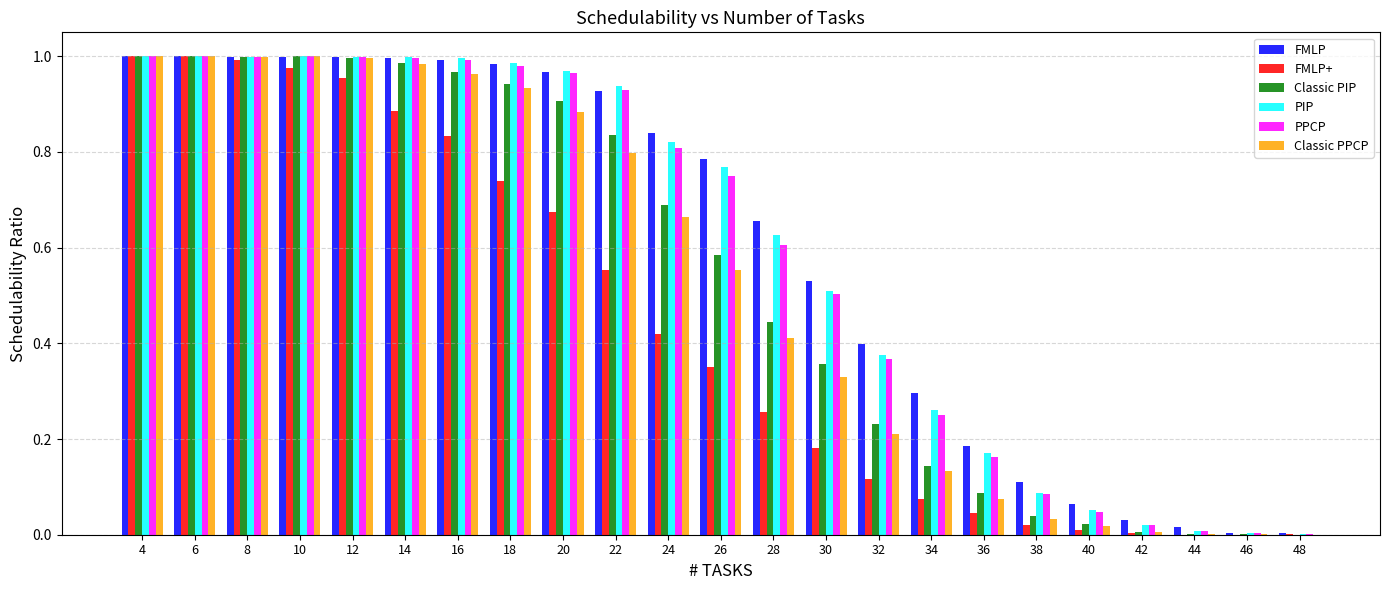

What is the total value across all series at 6?

6.0